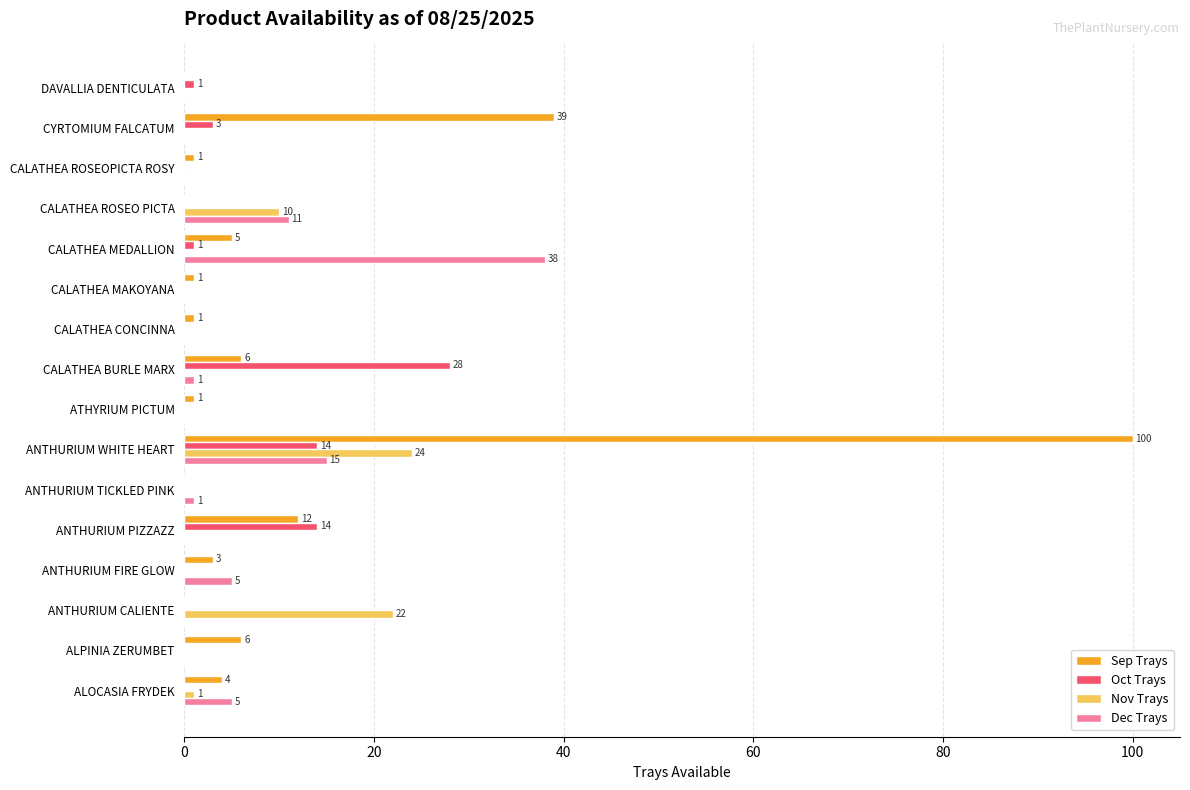

What is the maximum value for Oct Trays?

28